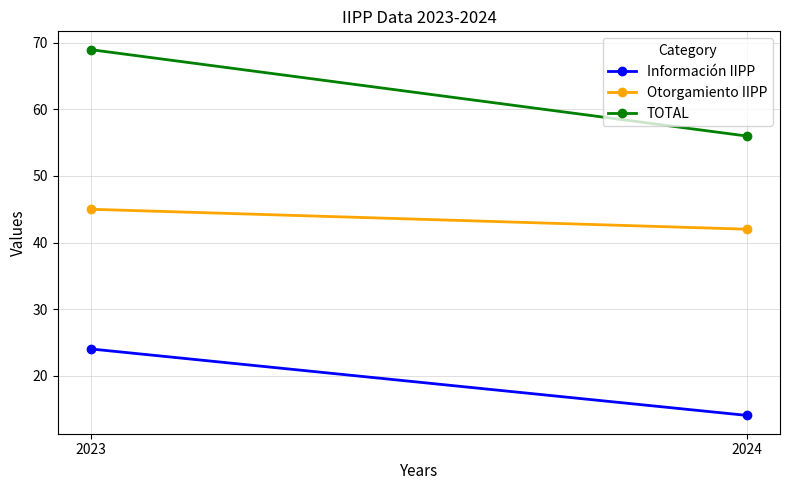

List the series in order of their peak value, highest first.

TOTAL, Otorgamiento IIPP, Información IIPP